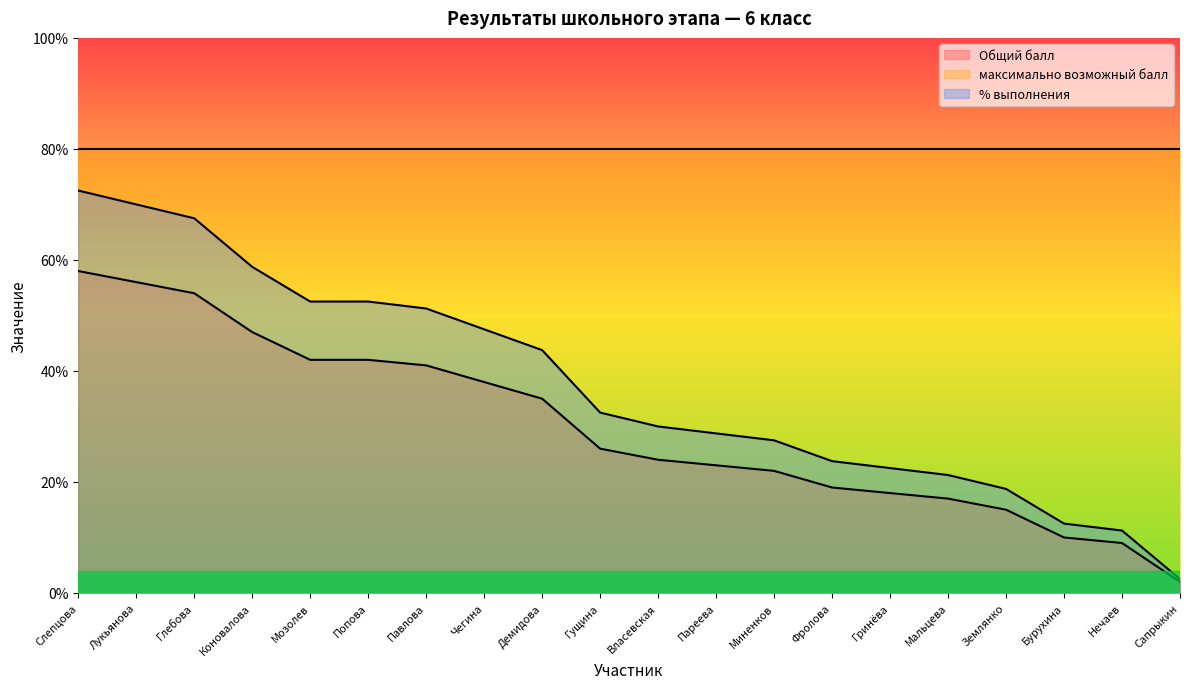

Rank the series at Нечаев from highest to lowest value.

максимально возможный балл, % выполнения, Общий балл